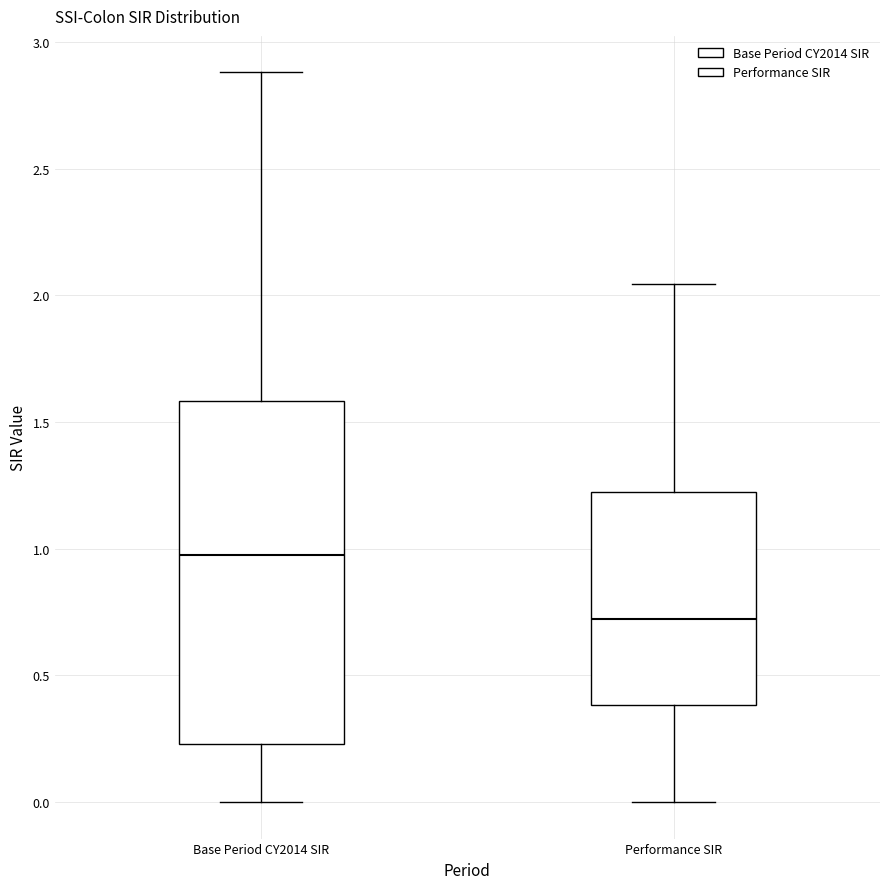

Where is the lower edge of the box for Performance SIR on the y-axis? The values are not printed on the chart, so give them approximately, as read against the axis.

0.40